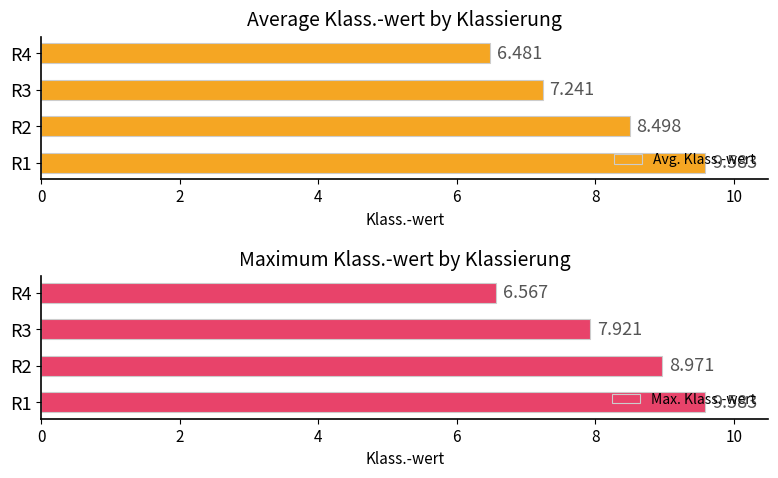

Which series changed the most between 2 and 4?

Avg. Klass.-wert